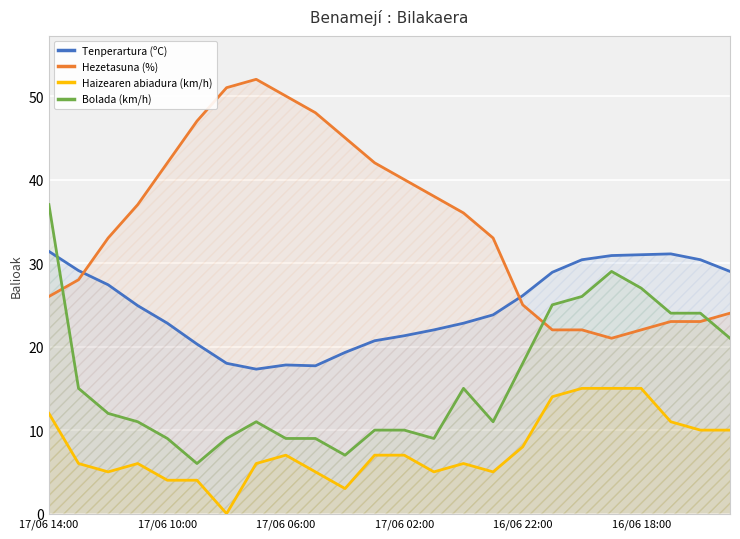

True or false: Haizearen abiadura (km/h) and Bolada (km/h) cross at least once.

False